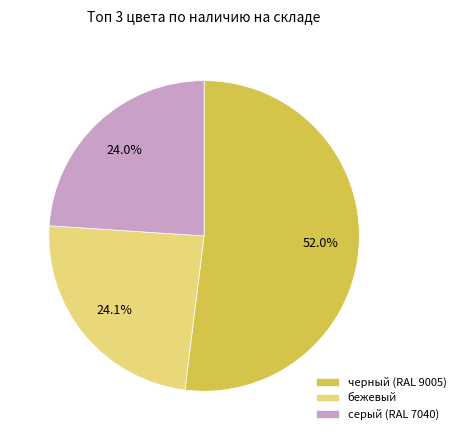

What is the ratio of the value at бежевый to the value at серый (RAL 7040)?

1.0